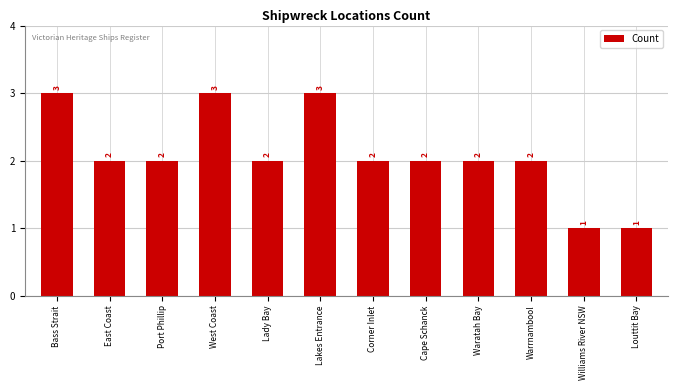

What position from the left is Waratah Bay?

9